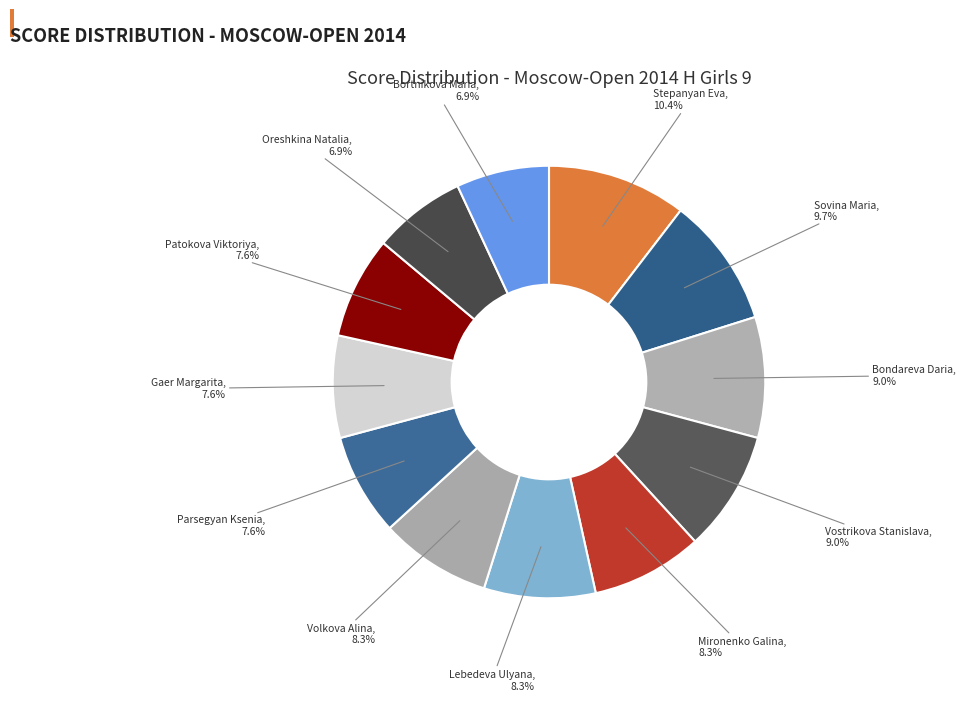

To the nearest percent, what is the difference between the Vostrikova Stanislava and Sovina Maria slice percentages?

1%